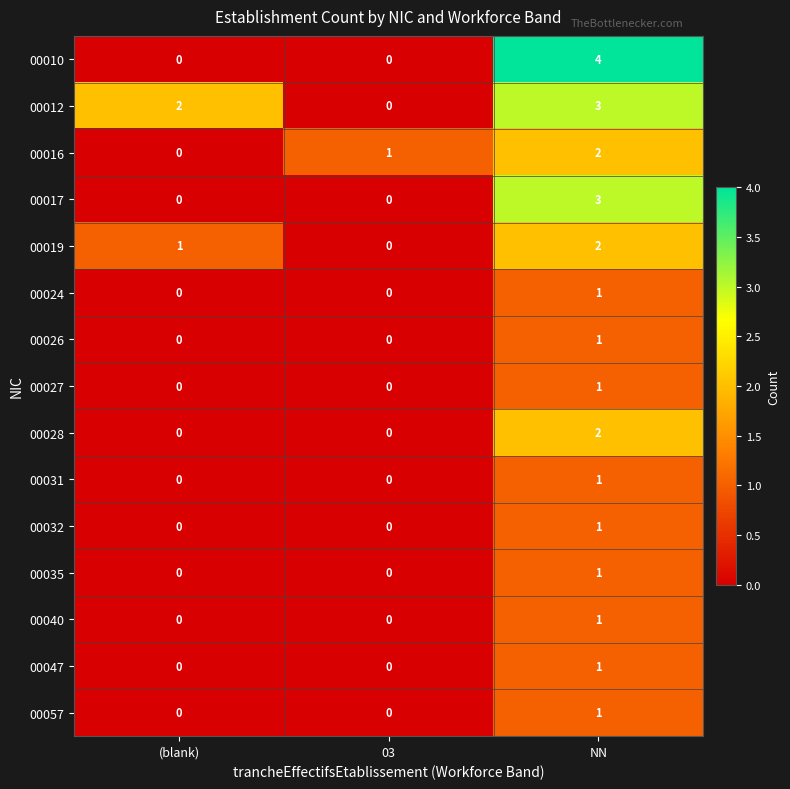

Count the 00047 values in the range 0 to 1.

3